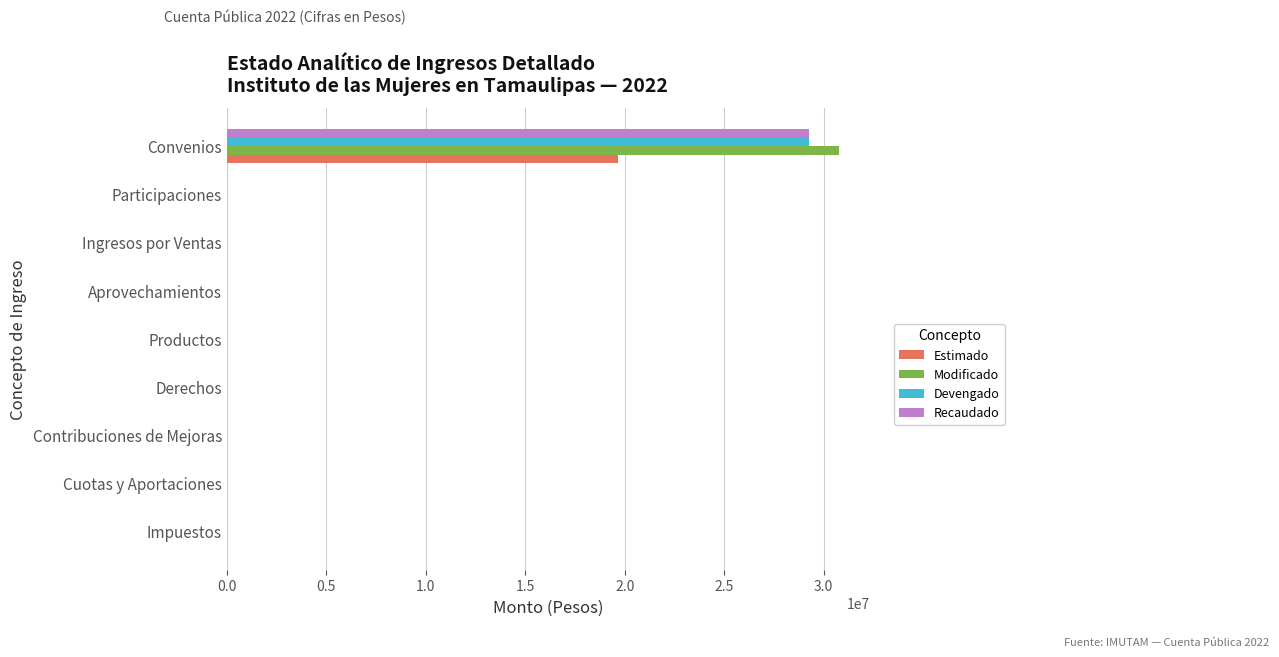

At which category does the chart reach its peak across all series?

Convenios